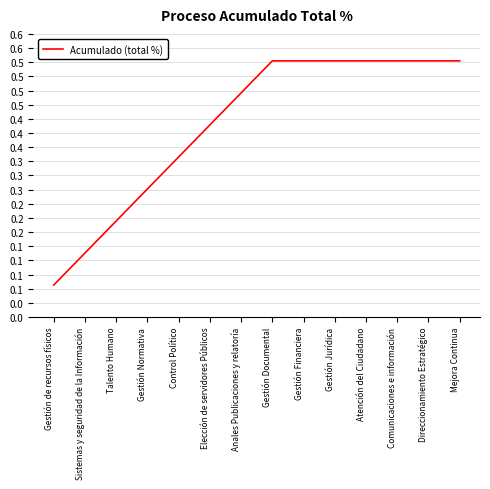

What position from the left is Gestión de recursos físicos?

1